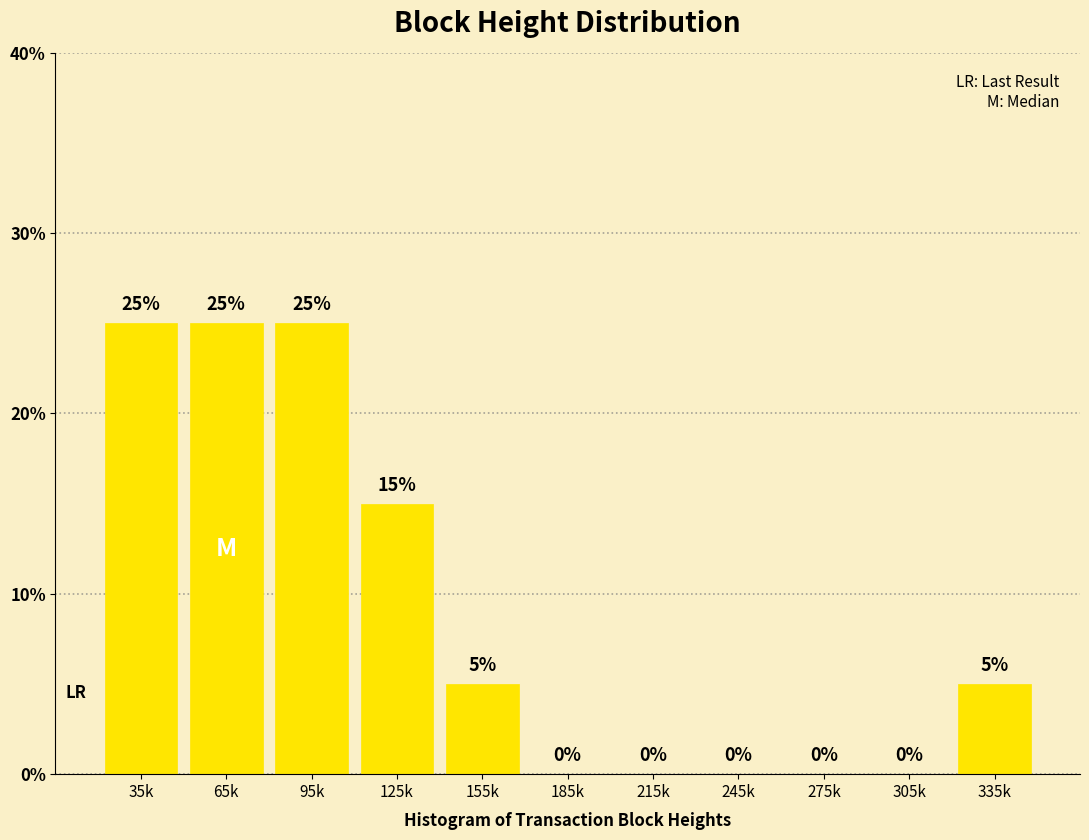

Where does the data first go above 5?

35k